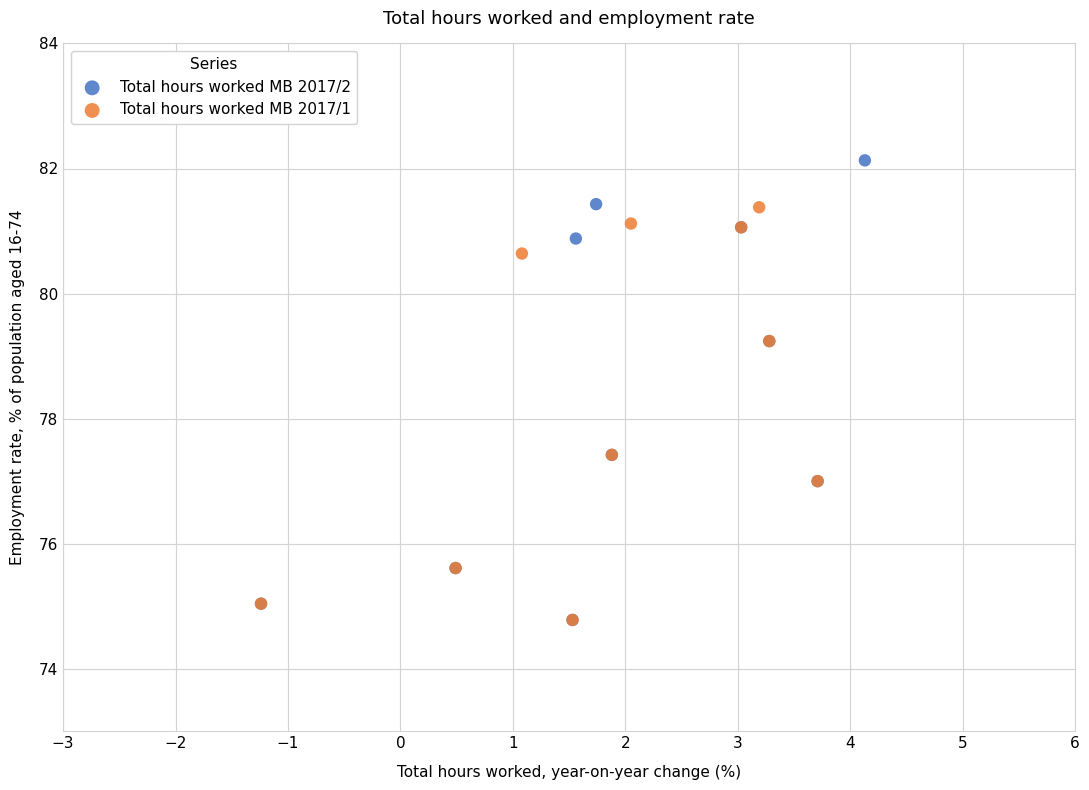

Which series has the widest spread of Y values?

Total hours worked MB 2017/2